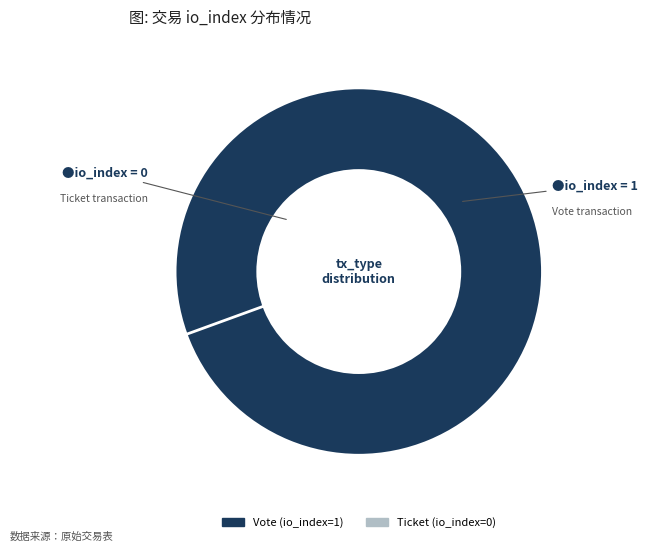

Which category accounts for the majority?

Vote (io_index=1)